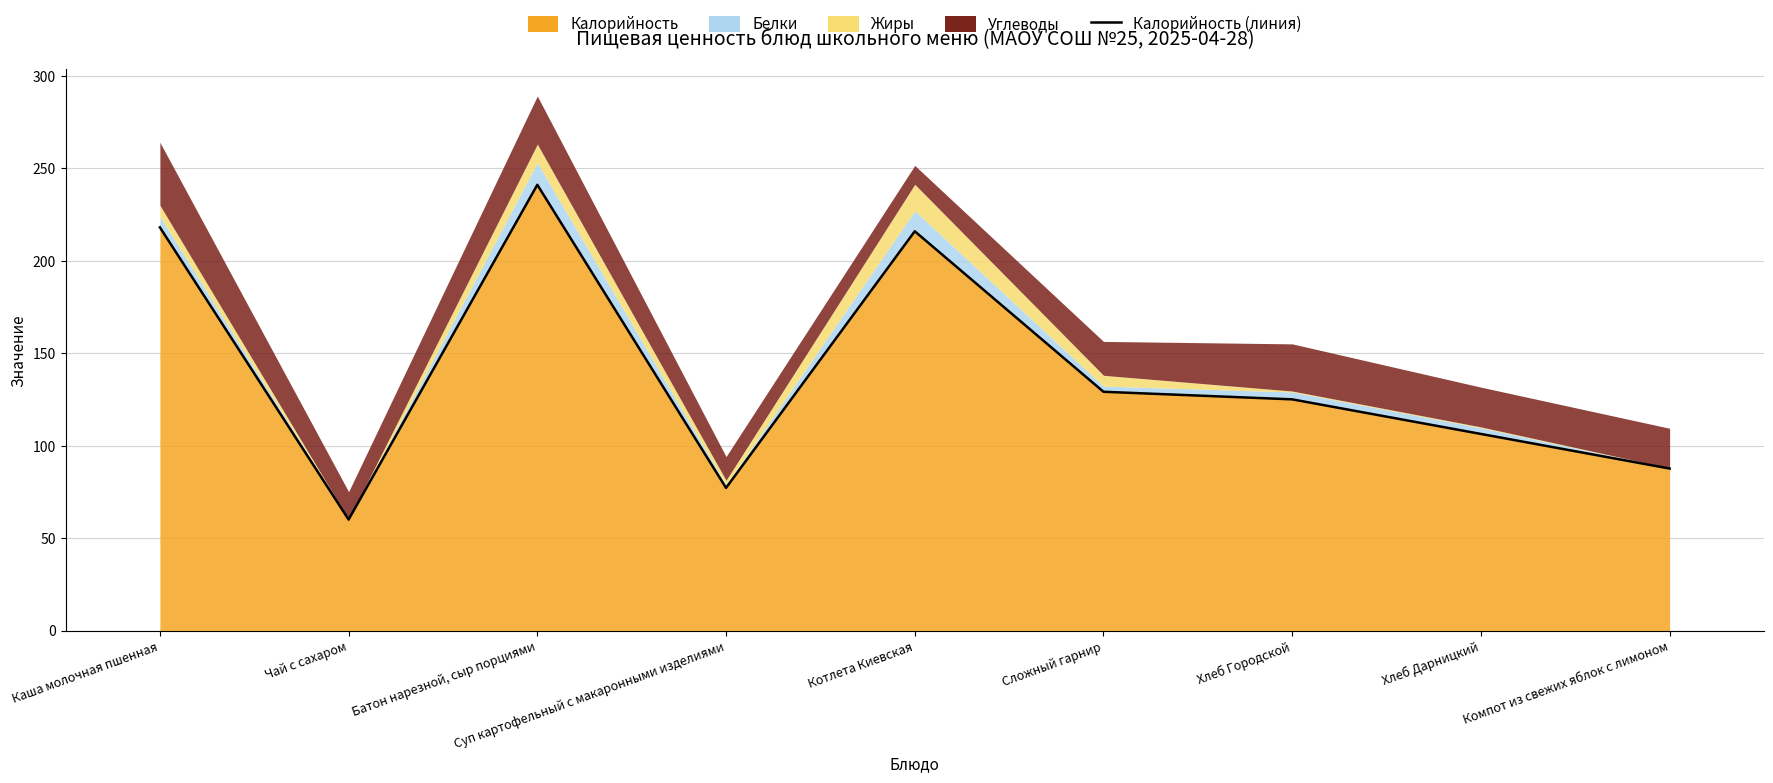

List the labels in order of value, largest first.

Батон нарезной, сыр порциями, Каша молочная пшенная, Котлета Киевская, Сложный гарнир, Хлеб Городской, Хлеб Дарницкий, Компот из свежих яблок с лимоном, Суп картофельный с макаронными изделиями, Чай с сахаром